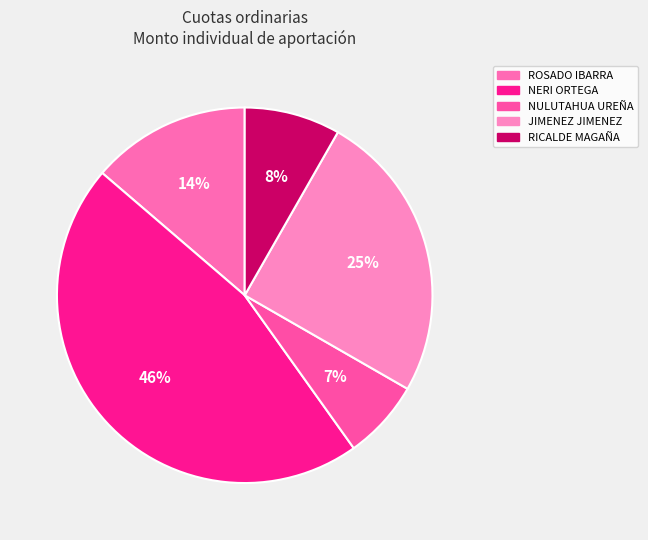

Count the number of slices in the pie.

5